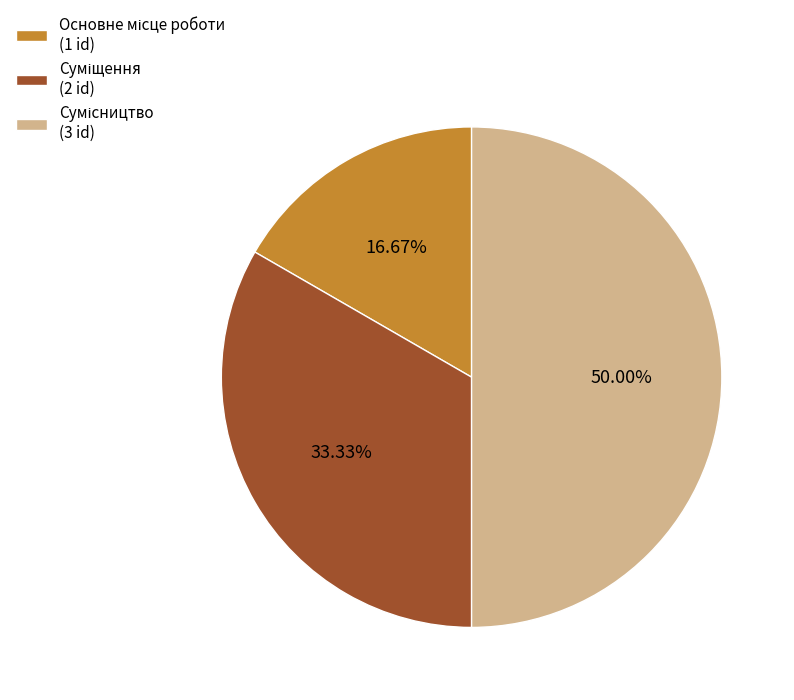

Count the number of slices in the pie.

3